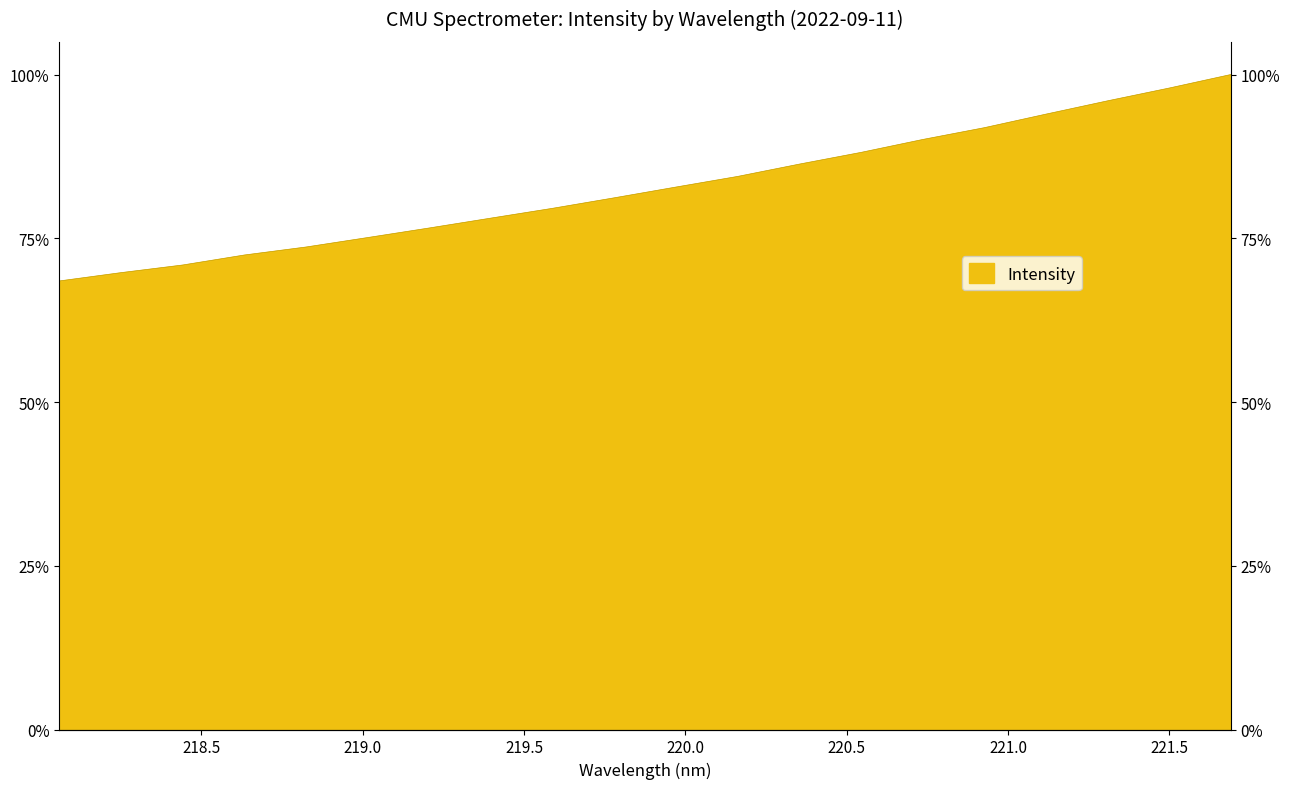

Reading left to right, extract all data points from this chart.

218.0596=68.5	218.2508=69.8	218.442=70.9	218.6332=72.5	218.8244=73.7	219.0156=75.1	219.2067=76.6	219.3979=78.1	219.589=79.6	219.7801=81.2	219.9712=82.8	220.1623=84.4	220.3533=86.3	220.5444=88.1	220.7354=90.1	220.9264=91.9	221.1174=94.0	221.3083=96.0	221.4993=97.9	221.6902=100.0